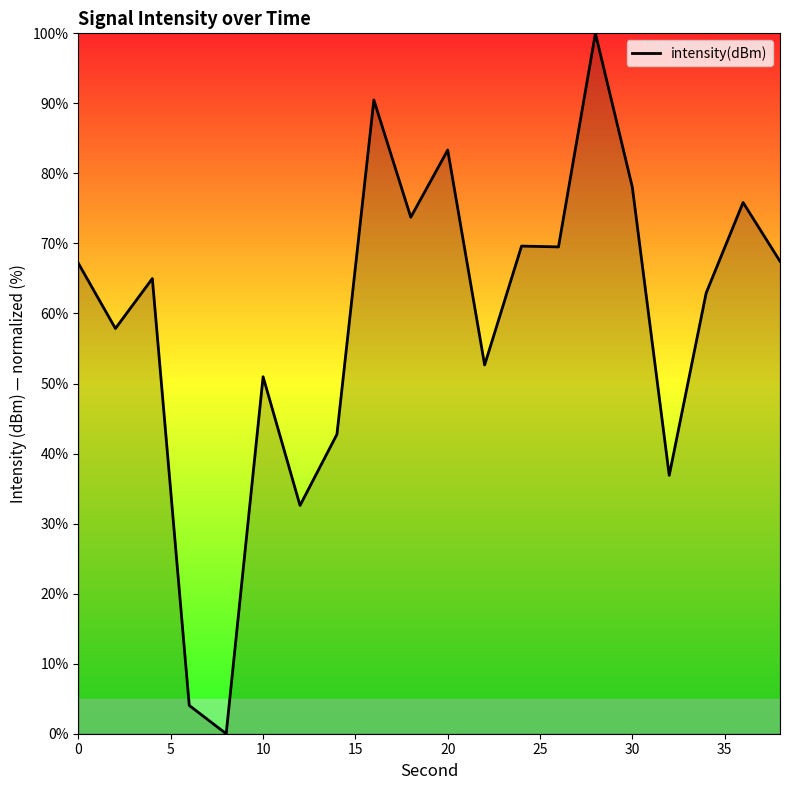

What is the difference between the maximum and minimum values?

100.0